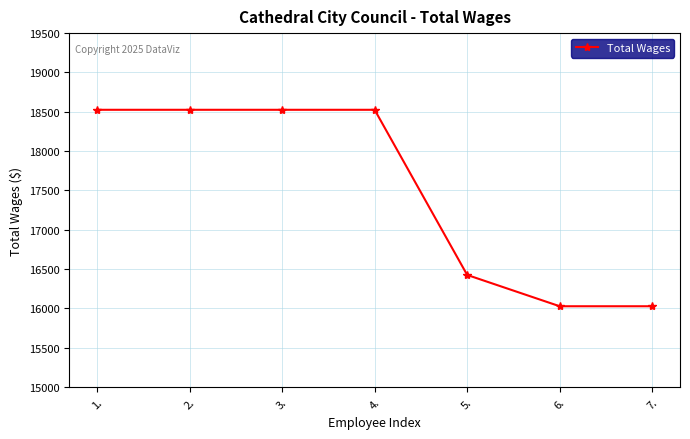

At which label is the value closest to 17276?

5.